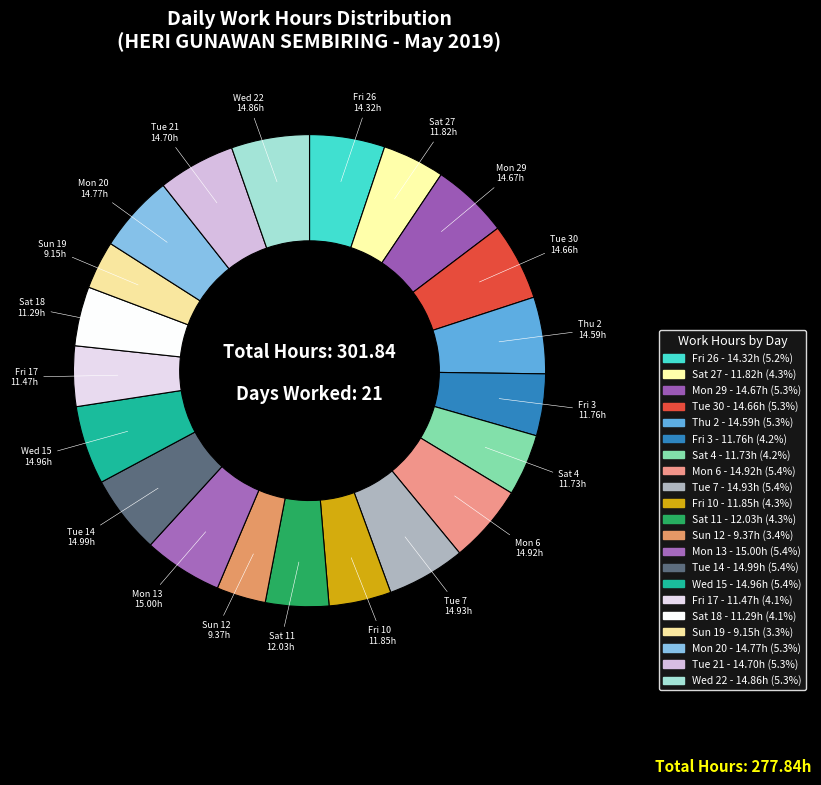

How many segments does this pie chart have?

21